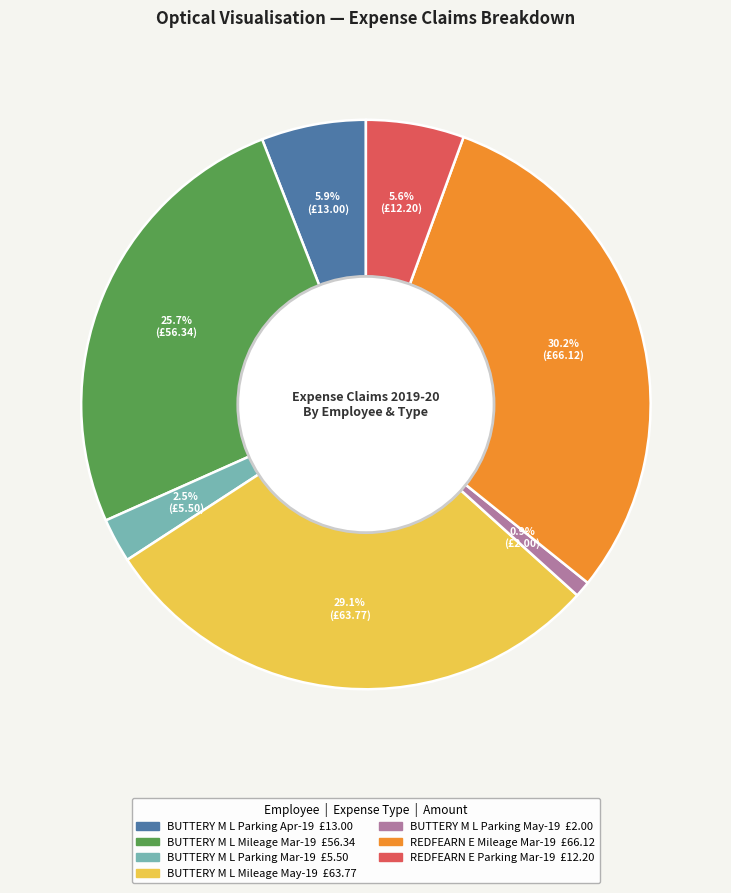

Which has a higher value, BUTTERY M L Parking Apr-19 or BUTTERY M L Mileage May-19?

BUTTERY M L Mileage May-19